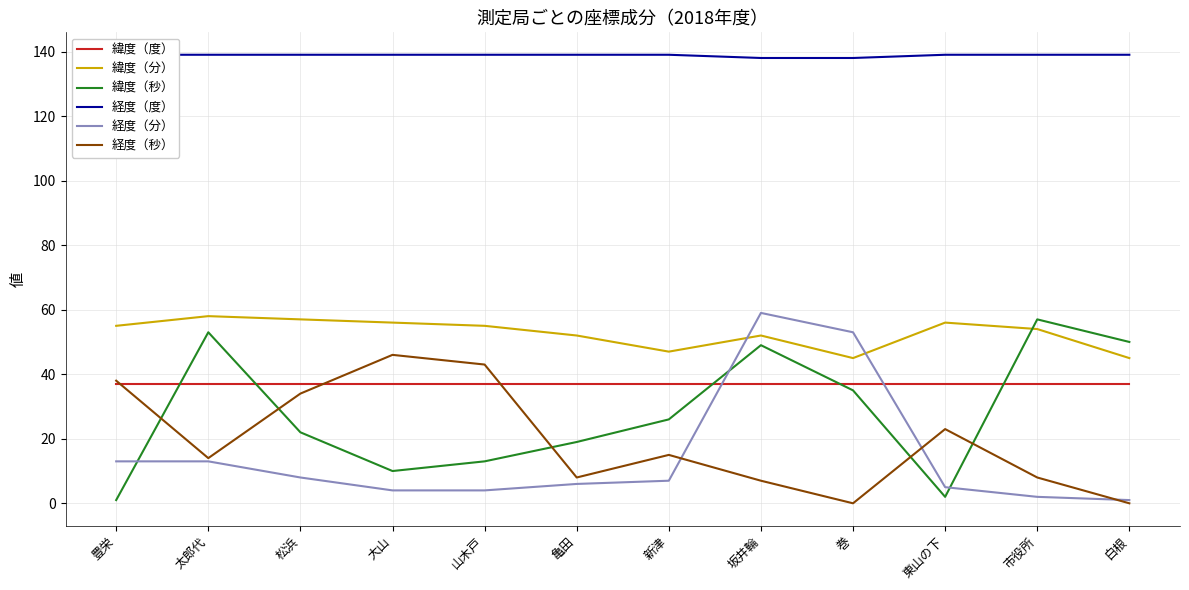

Is this an area chart (filled region under the line)?

No